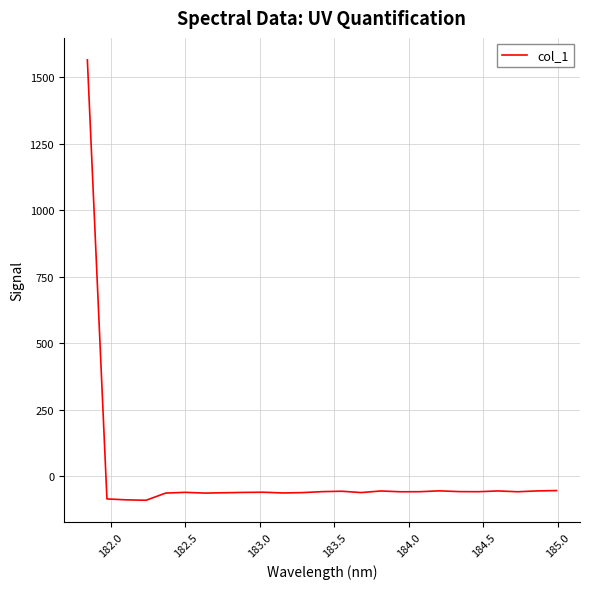

What is the smallest value displayed?

-89.4